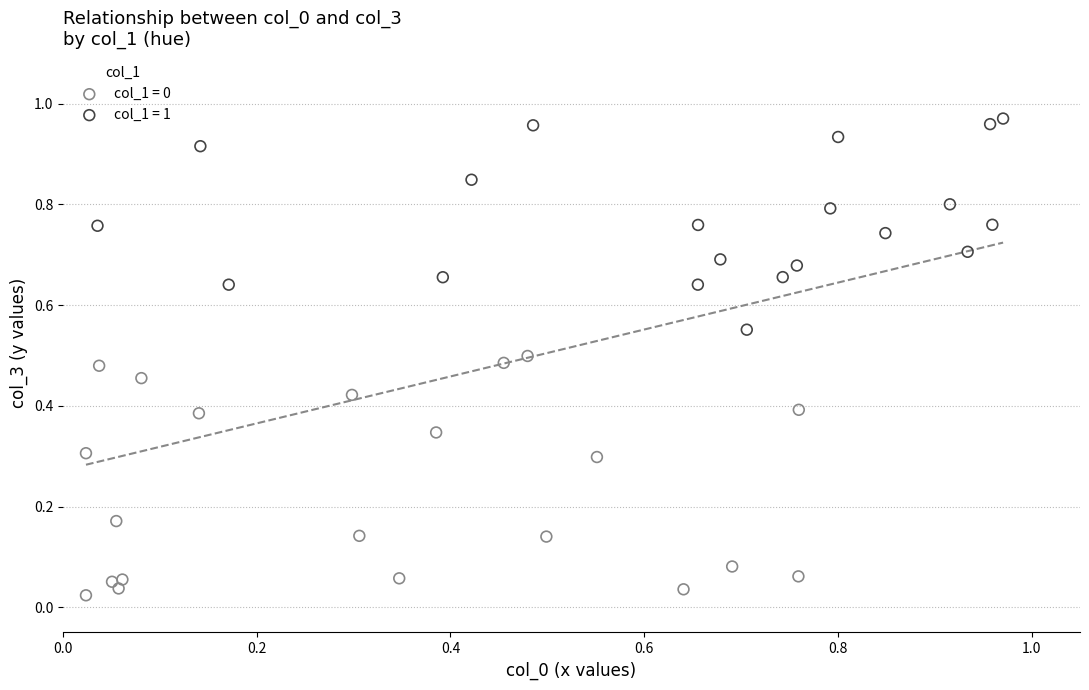

Which series contains the highest Y value?

col_1 = 1